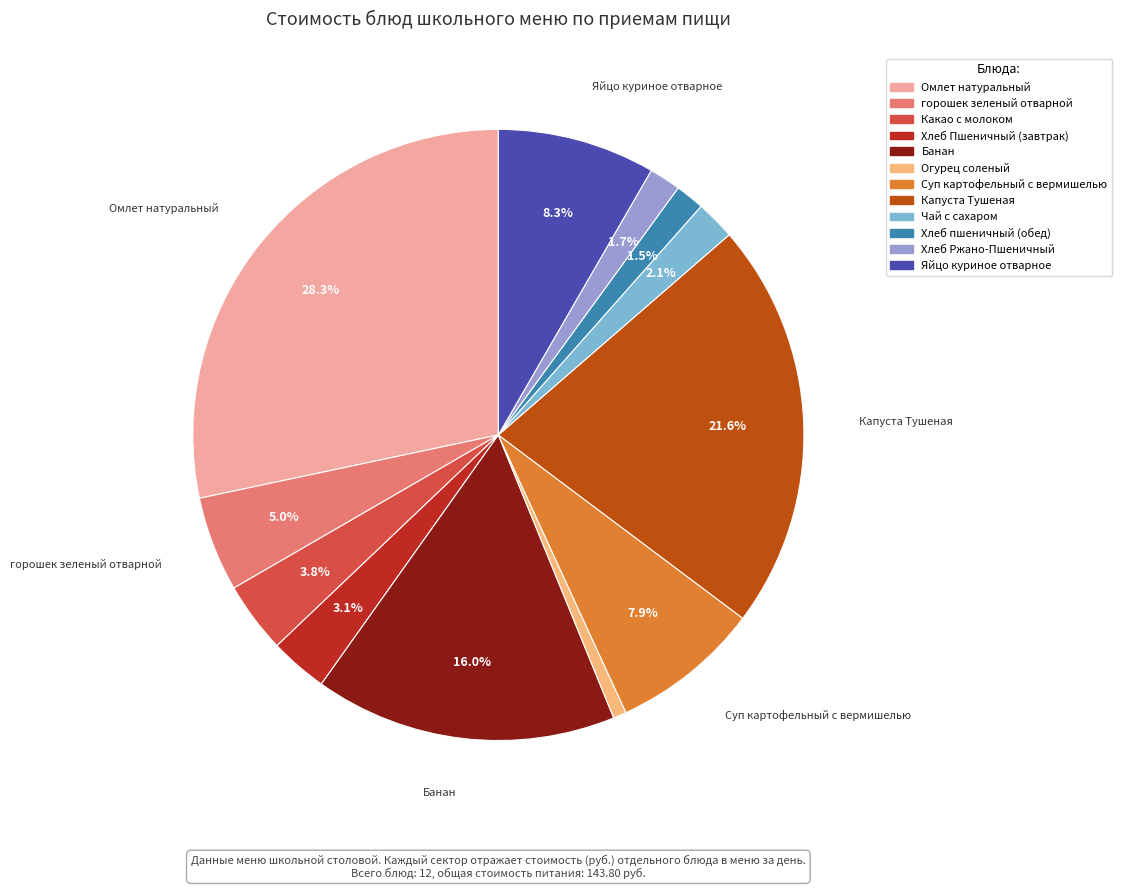

To the nearest percent, what is the average slice percentage?

8%